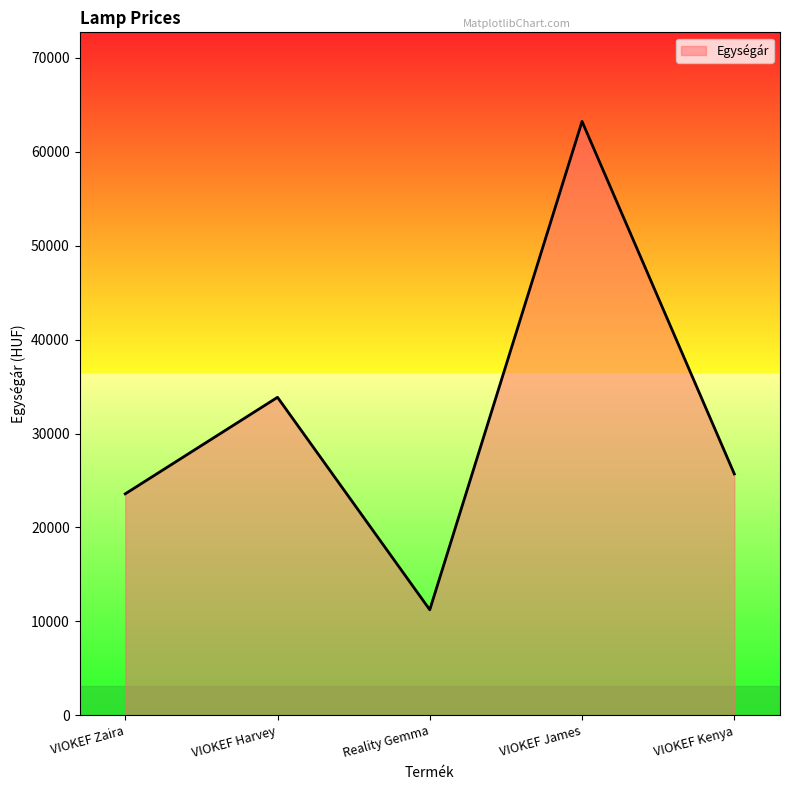

Reading right to left, list all the values displayed in this chart.

VIOKEF Kenya=25704	VIOKEF James=63240	Reality Gemma=11240	VIOKEF Harvey=33864	VIOKEF Zaira=23584